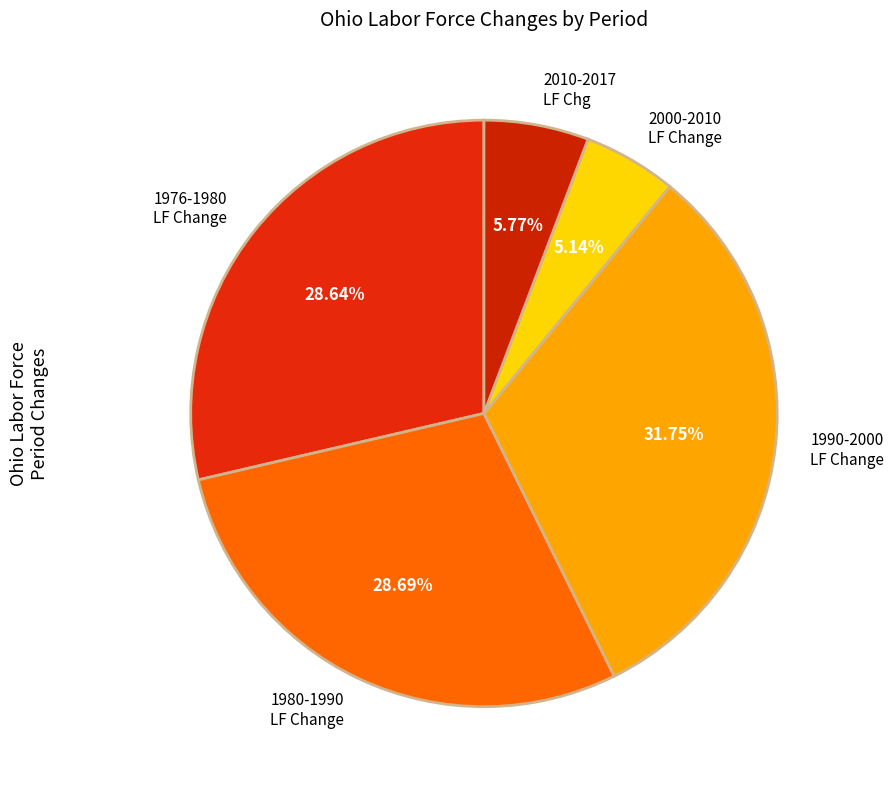

Is 1976-1980 LF Change the majority of the pie?

No